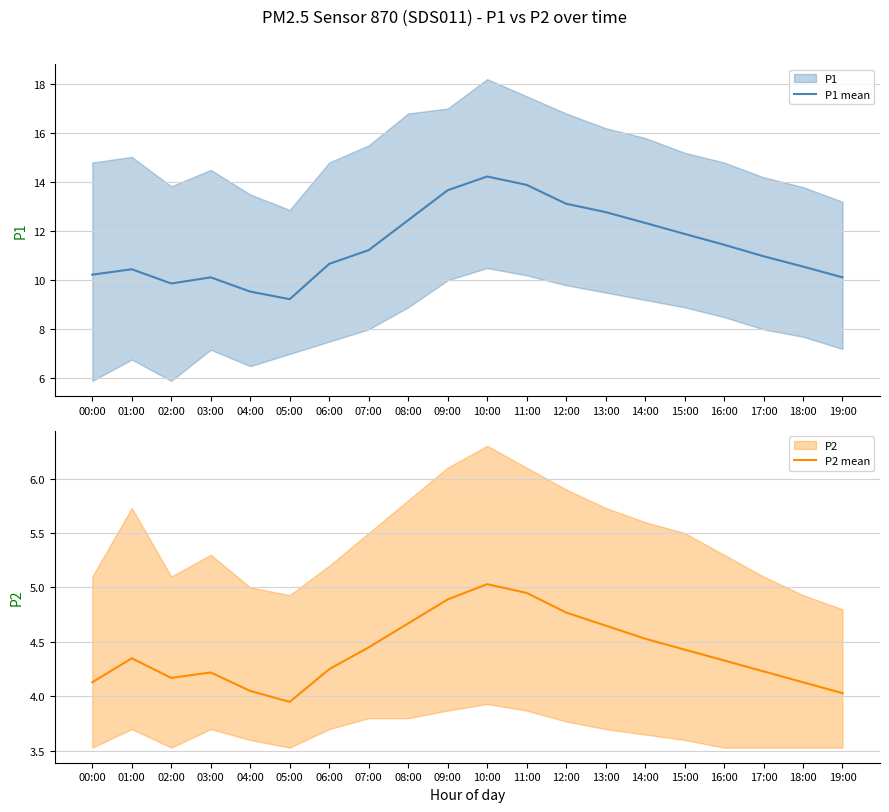

At which category does P1 mean reach its first local peak?

01:00